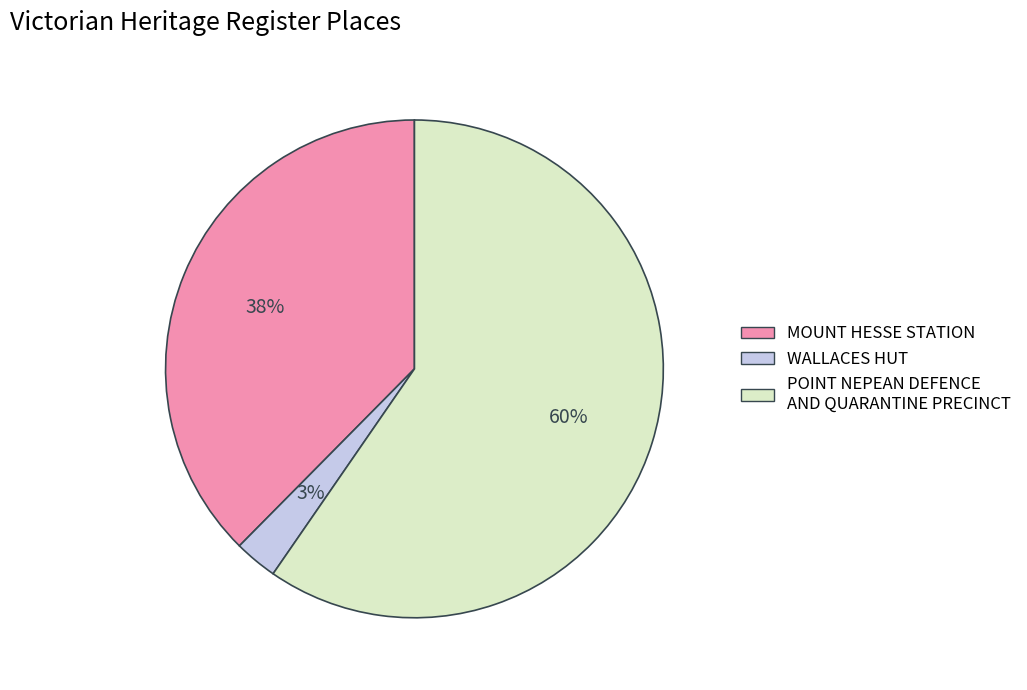

How many segments does this pie chart have?

3